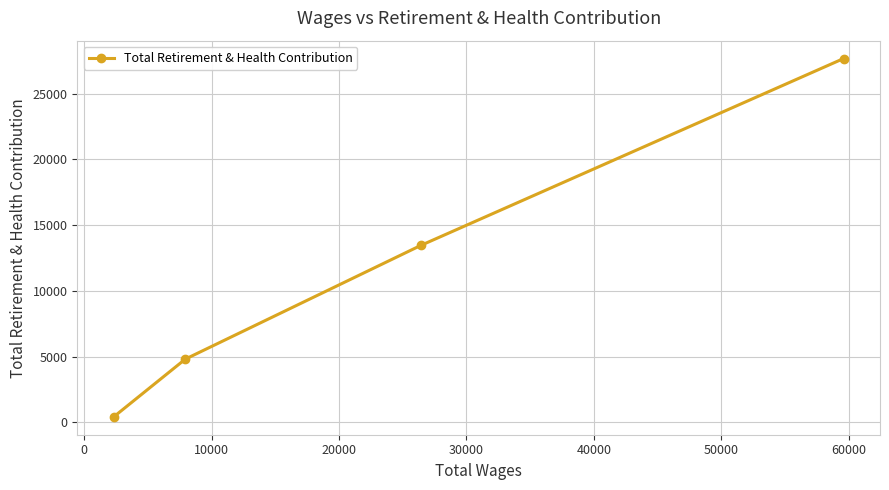

What is the maximum value shown in the chart?

27668